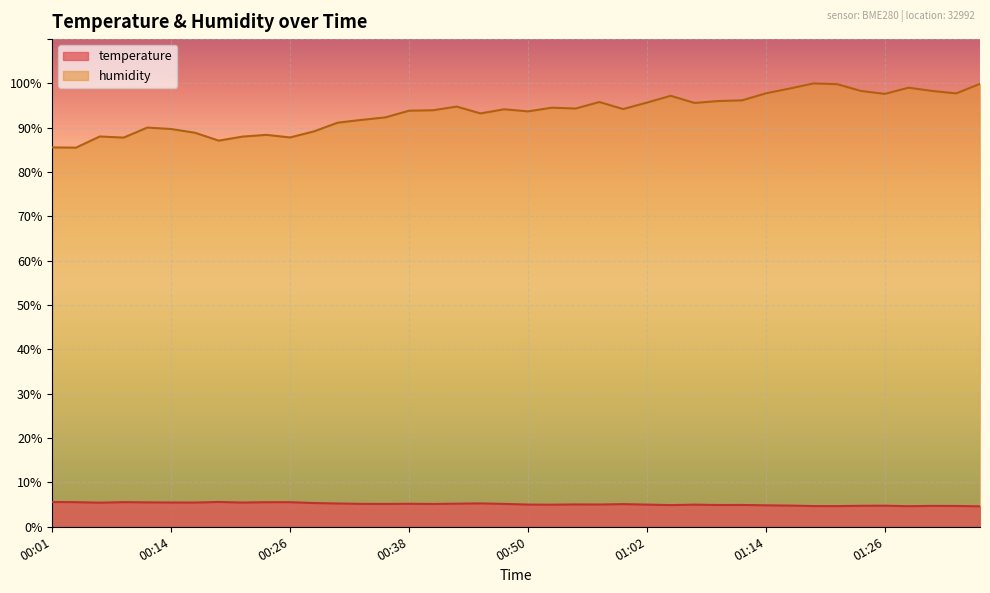

At which category is the sum across all series the highest?

01:19